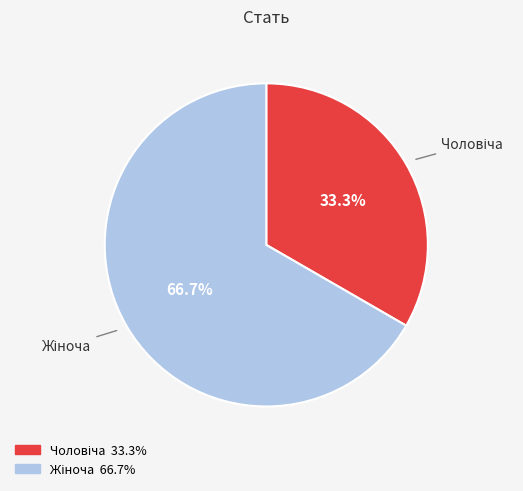

How many segments does this pie chart have?

2